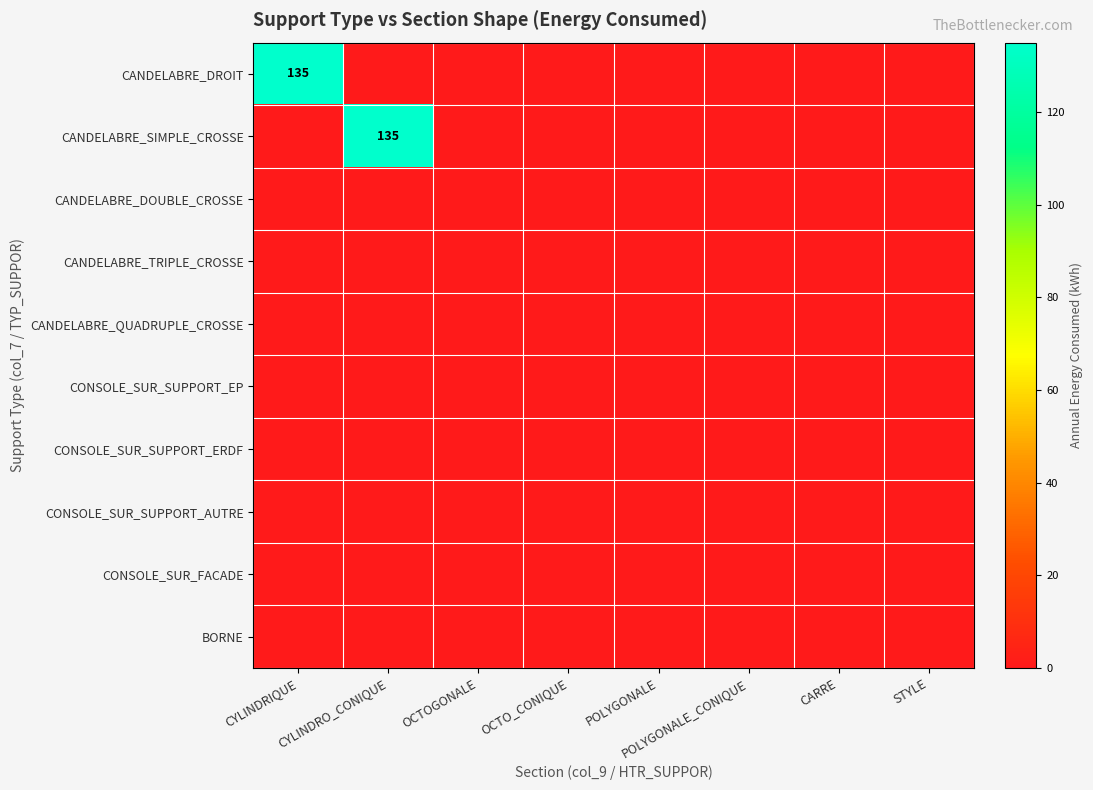

Rank the series by their maximum value, from lowest to highest.

CANDELABRE_DOUBLE_CROSSE, CANDELABRE_TRIPLE_CROSSE, CANDELABRE_QUADRUPLE_CROSSE, CONSOLE_SUR_SUPPORT_EP, CONSOLE_SUR_SUPPORT_ERDF, CONSOLE_SUR_SUPPORT_AUTRE, CONSOLE_SUR_FACADE, BORNE, CANDELABRE_DROIT, CANDELABRE_SIMPLE_CROSSE